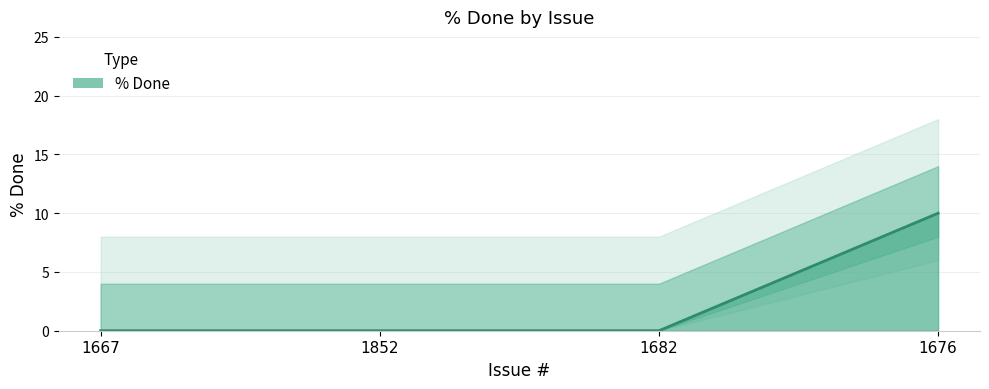

At which category does the chart reach its peak across all series?

1676